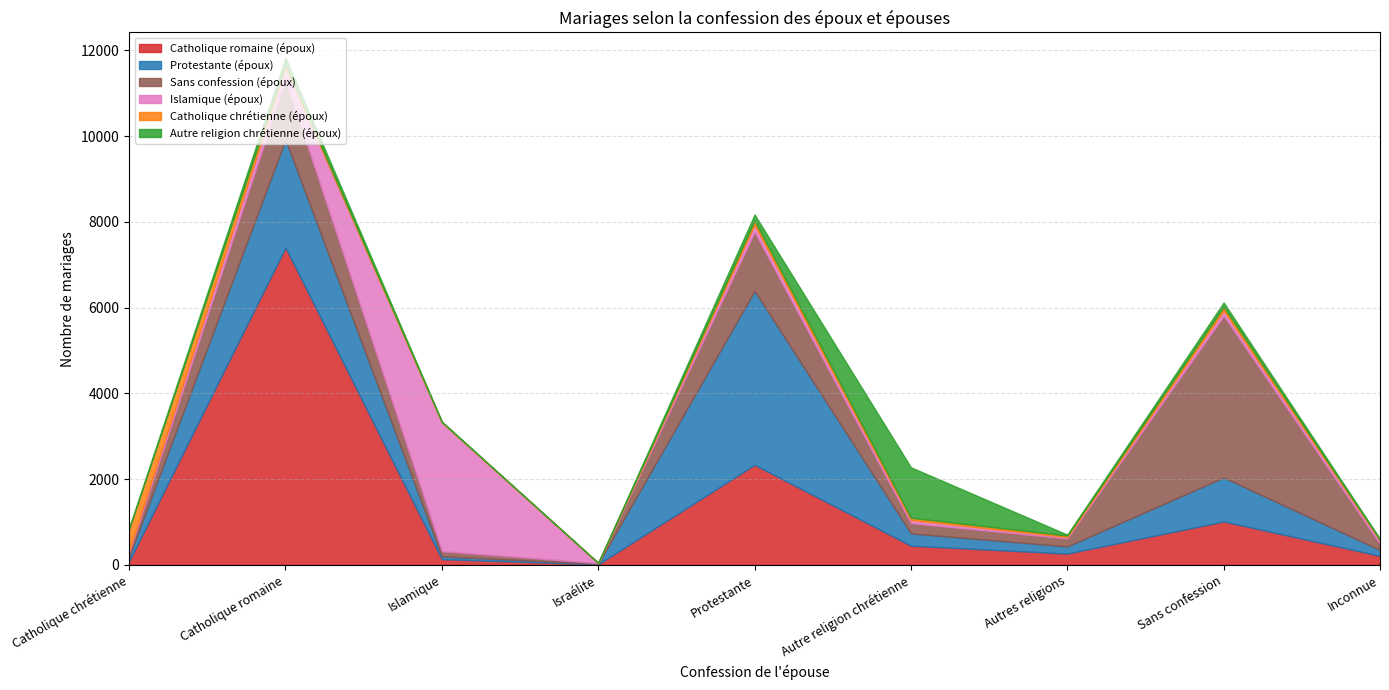

The Sans confession (époux) series shows 11 at Israélite. True or false?

False